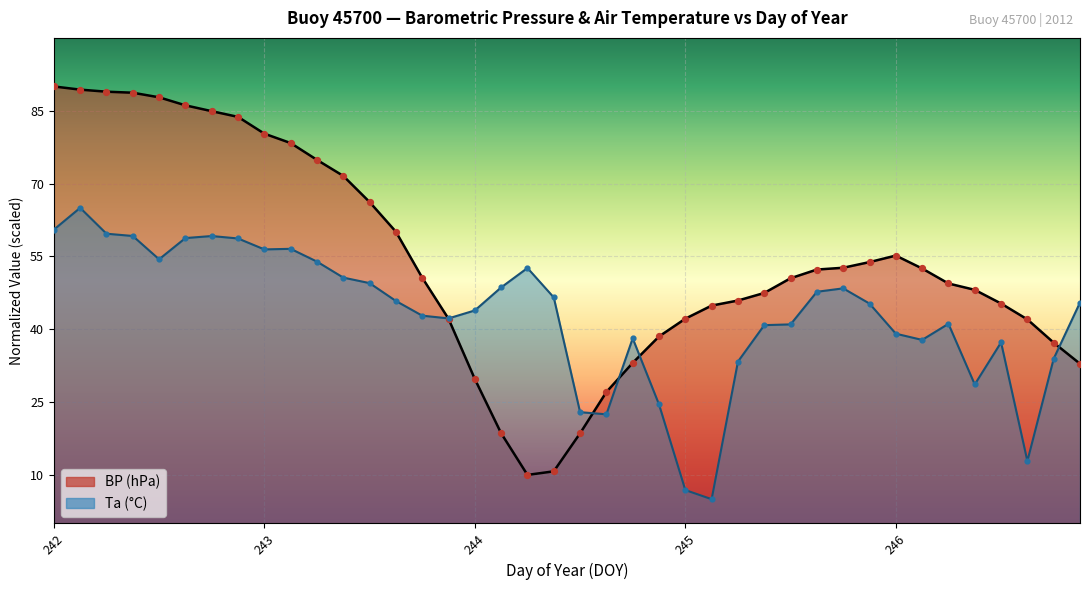

Which series has the largest Y range (max minus min)?

BP